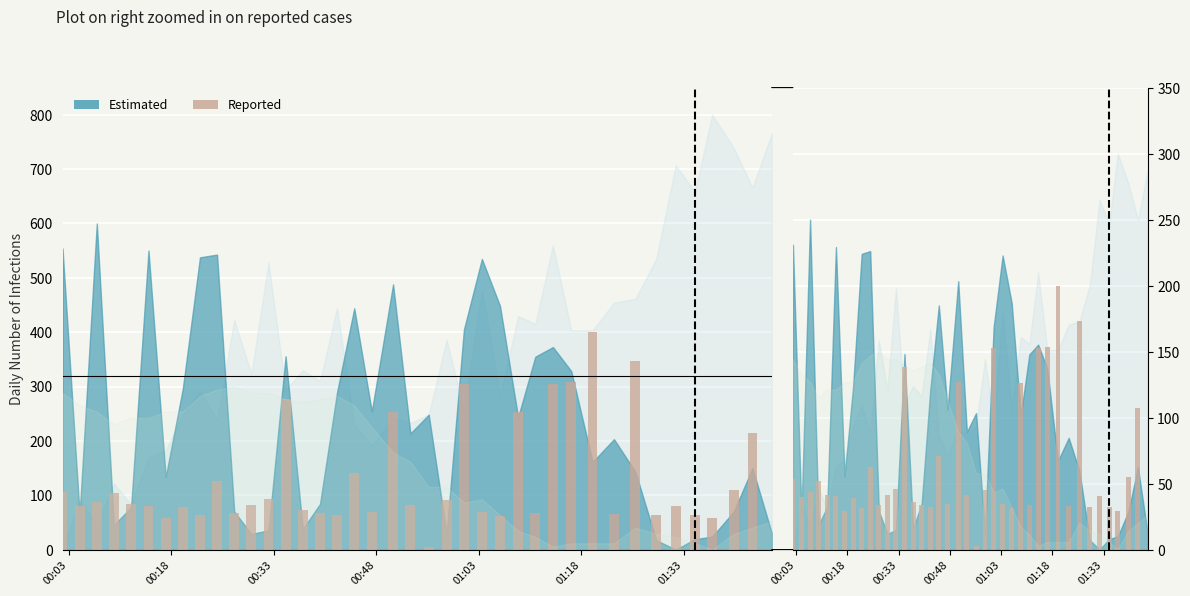

Is it true that the value at 21 is 1.9?

False